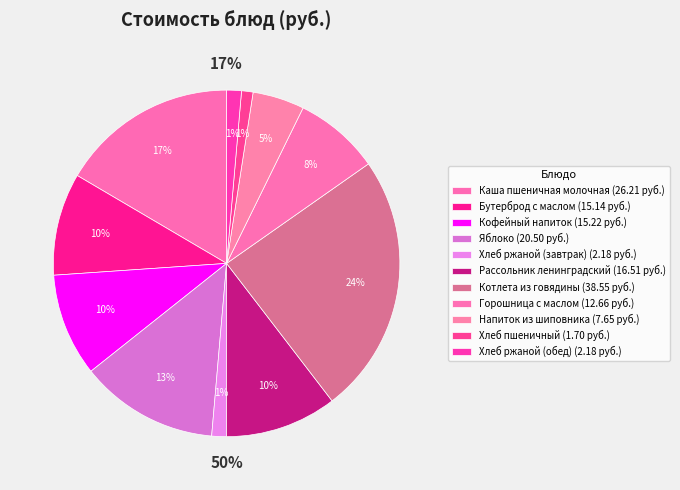

Do Хлеб ржаной (завтрак) and Котлета из говядины together represent more than half of the pie?

No